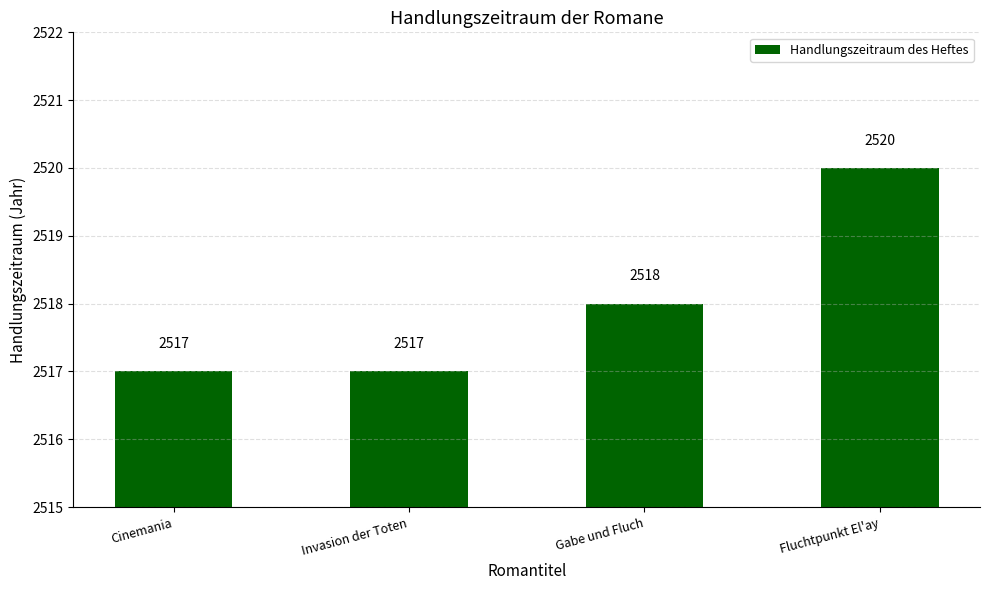

What is the label of the 4th bar from the left?

Fluchtpunkt El'ay